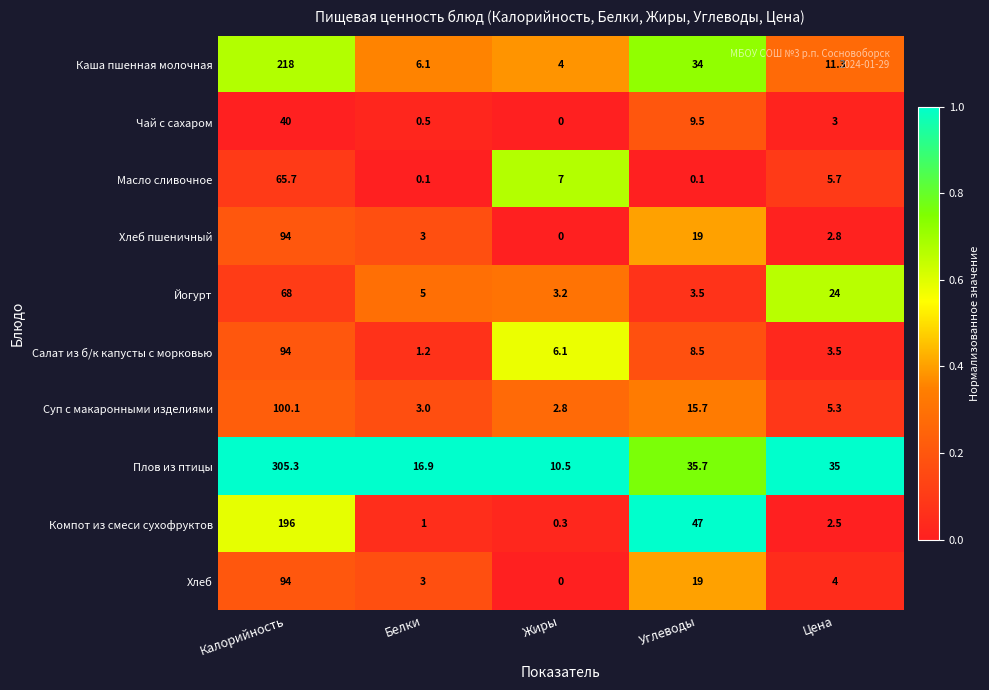

True or false: Хлеб пшеничный has a value of 94.0 at Калорийность.

True